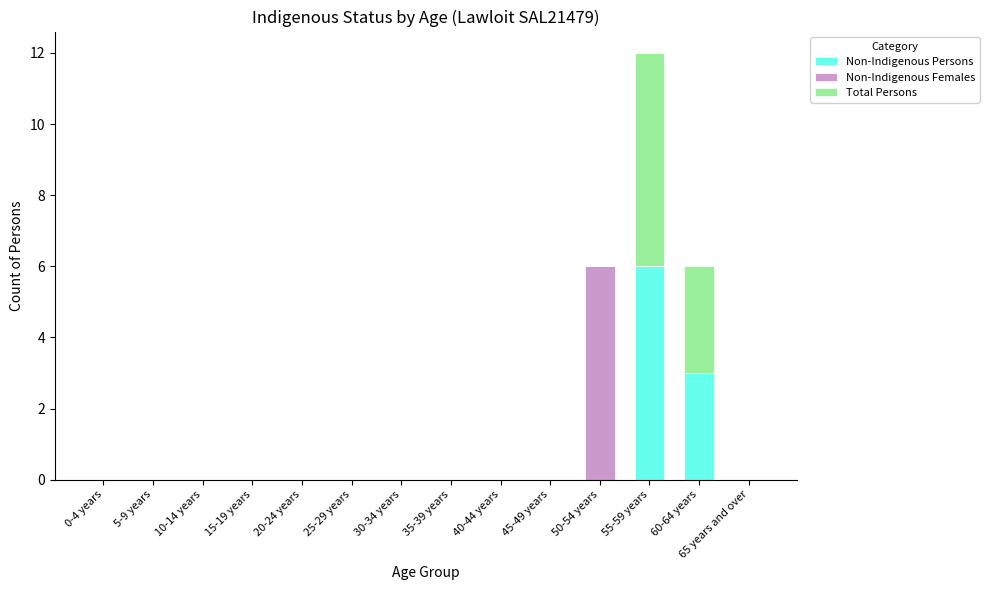

What is the highest value of the Non-Indigenous Persons series?

6